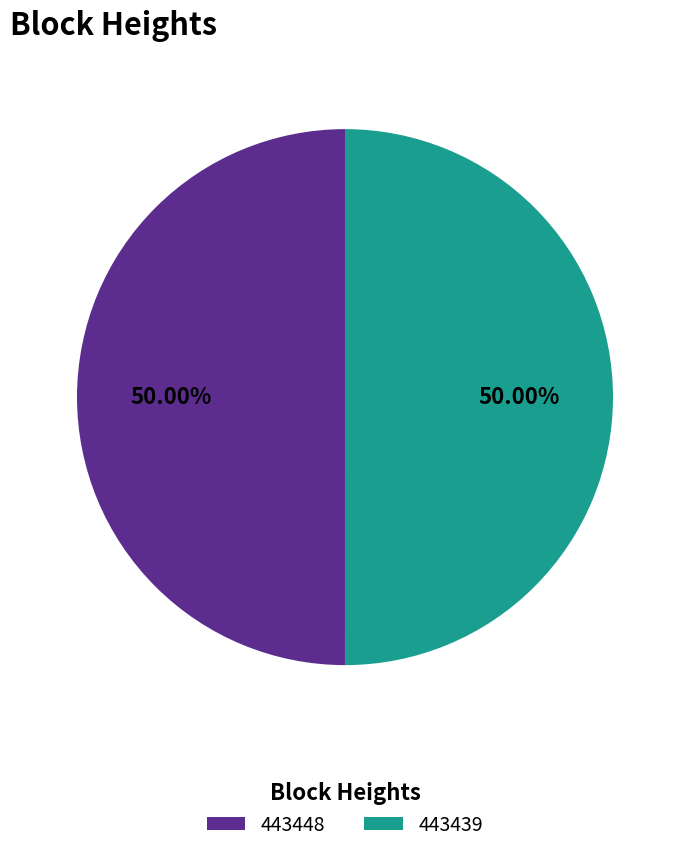

Do 443448 and 443439 together represent more than half of the pie?

Yes